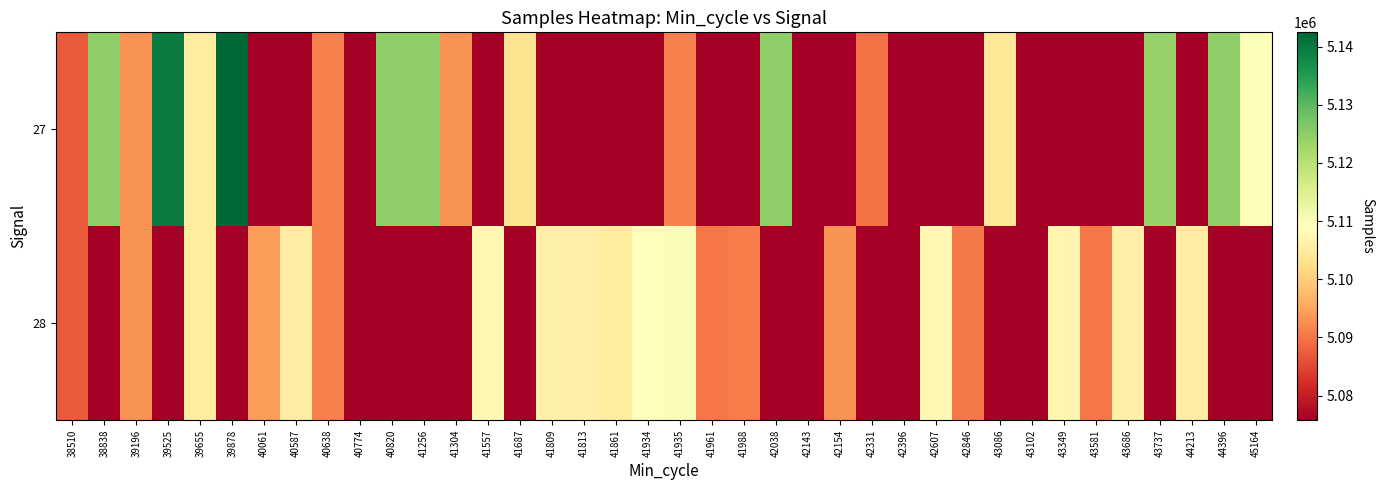

At which category is the sum across all series the highest?

39655